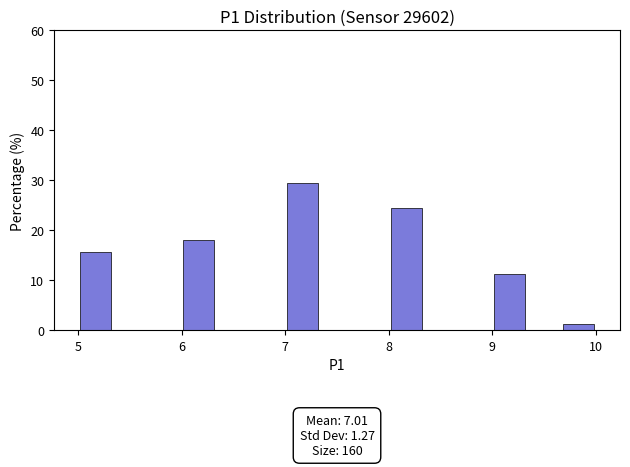

Read against the x-axis, roughly where is the centre of the tallest bar?

7.2